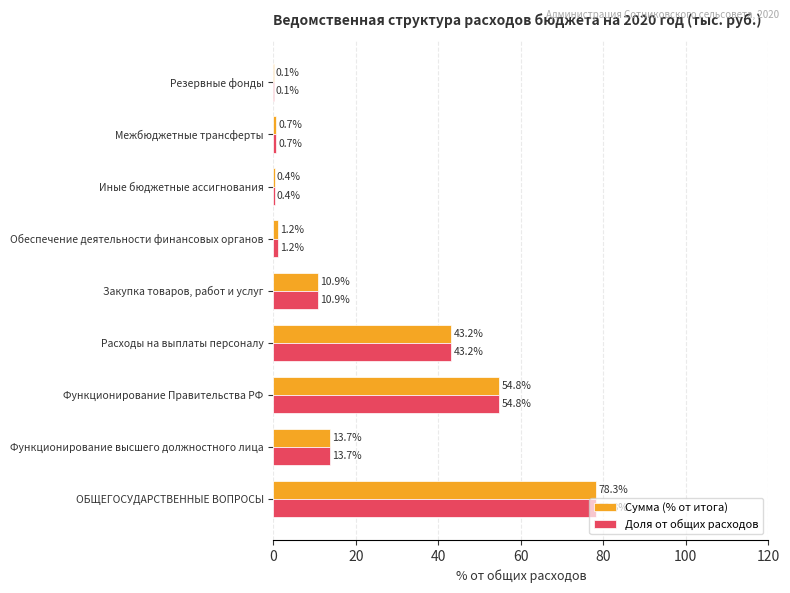

The Сумма (% от итога) series shows 10.9 at Закупка товаров, работ и услуг. True or false?

True